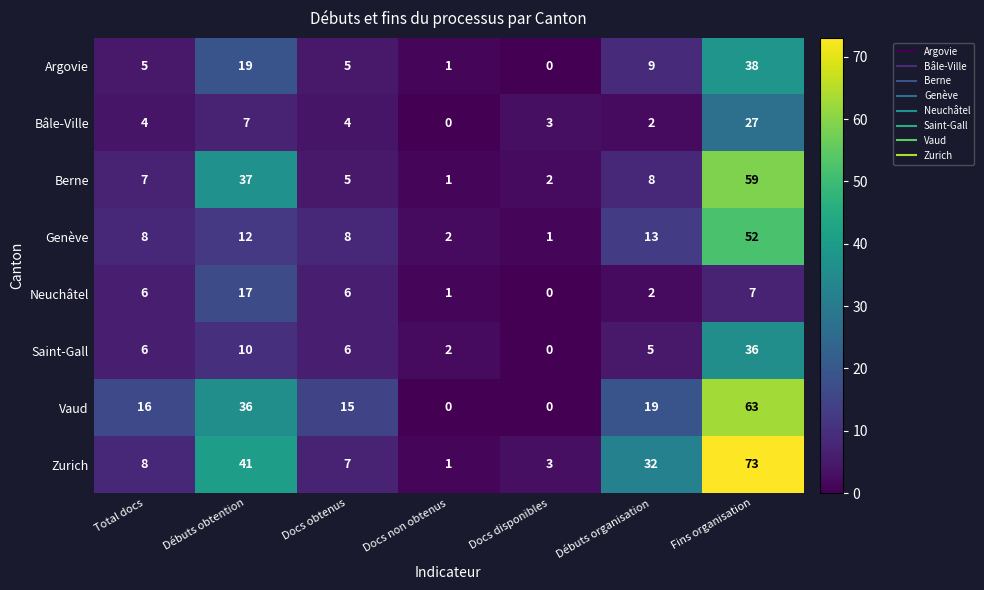

What is the total value across all series at Débuts organisation?

90